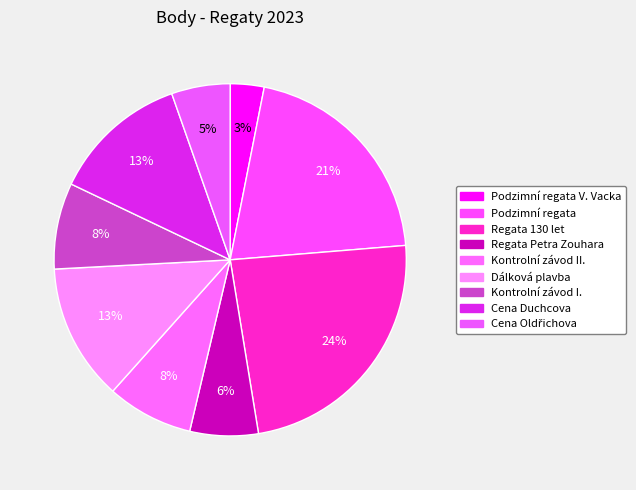

Is there a majority slice in this chart?

No